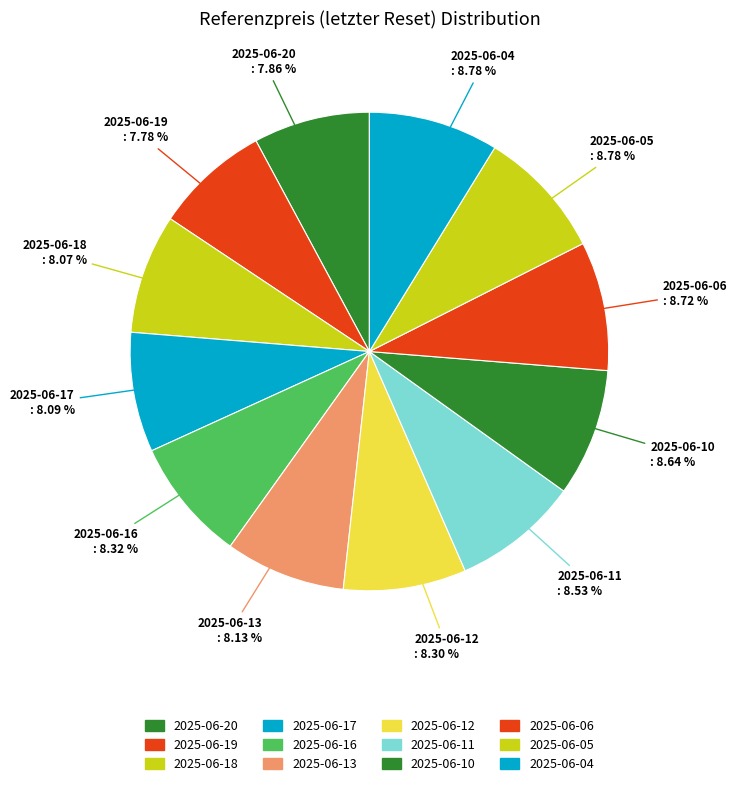

Count the number of slices in the pie.

12